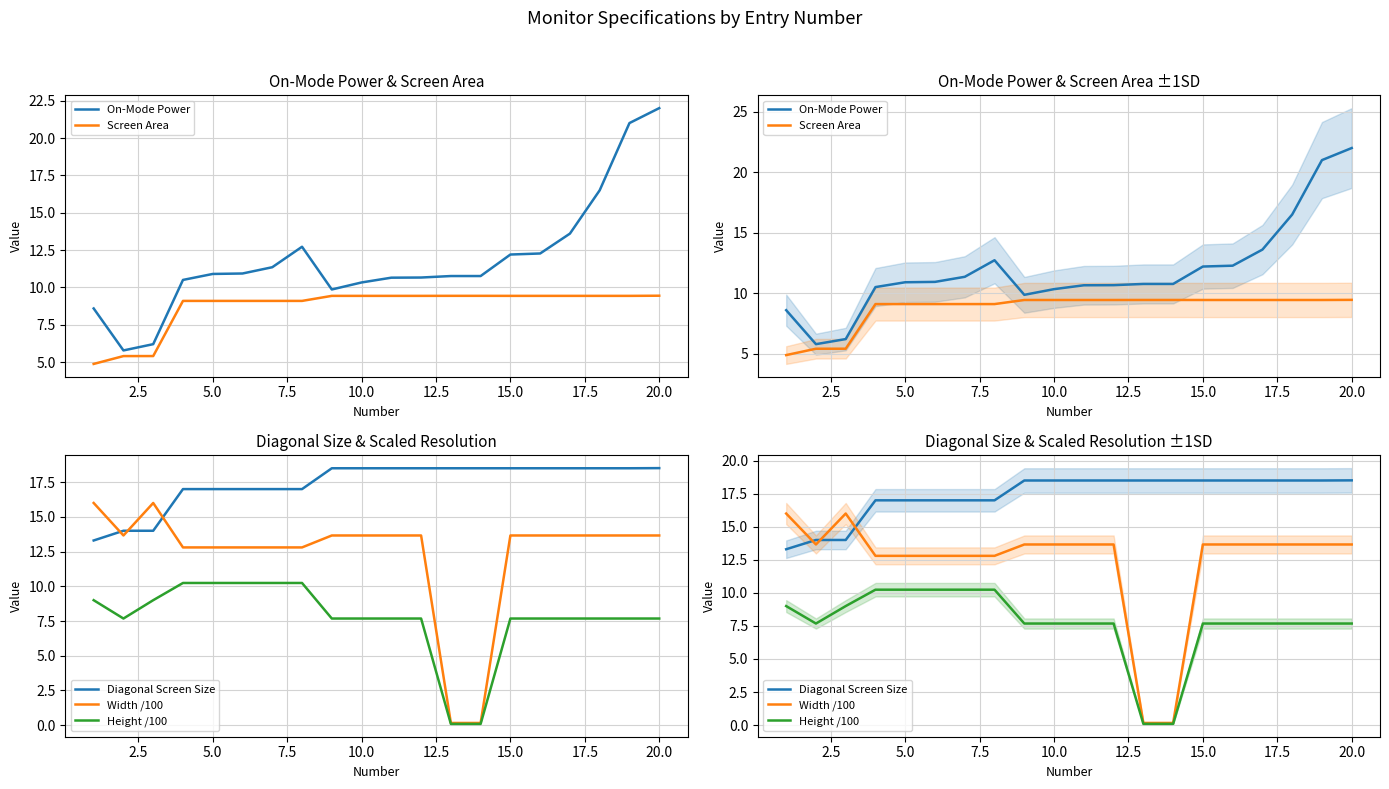

How many lines are shown in the chart?

5